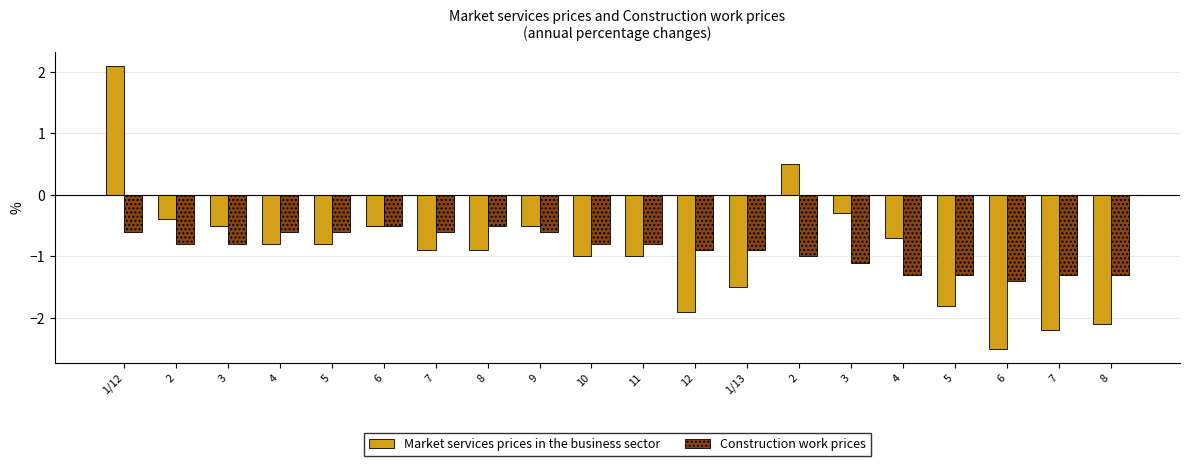

How many groups of bars are there?

20